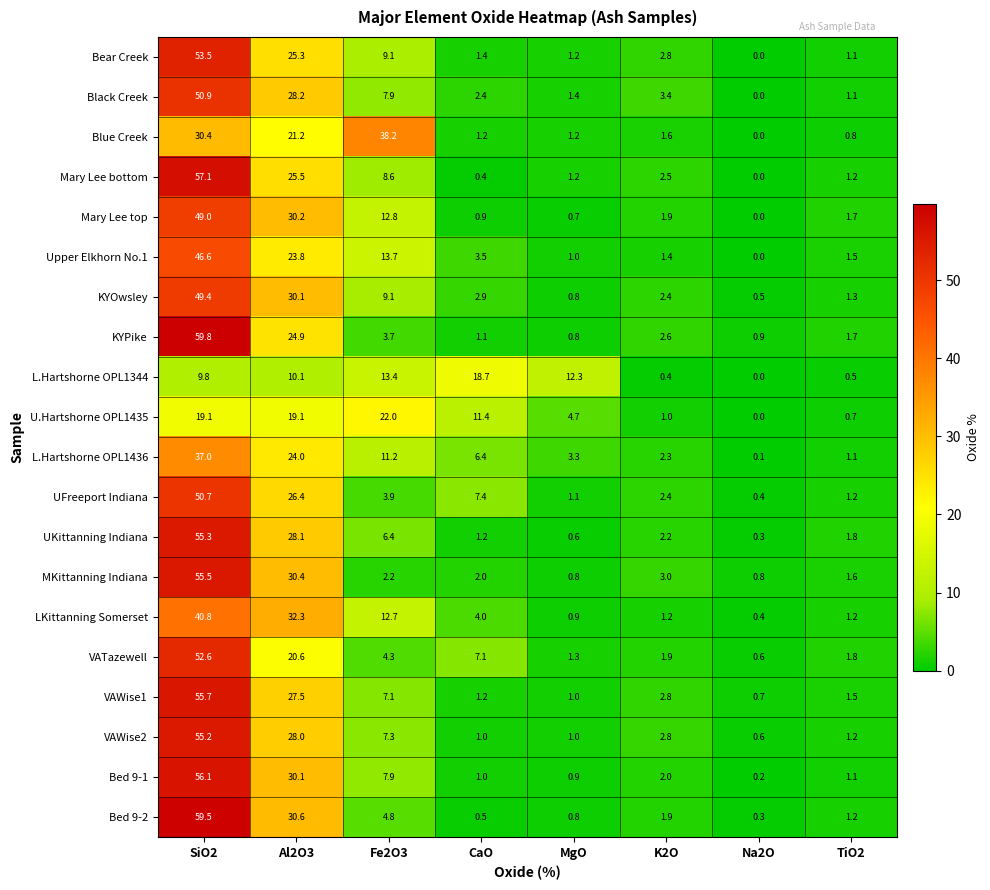

What is the difference between the maximum and minimum values in the U.Hartshorne OPL1435 series?

22.0